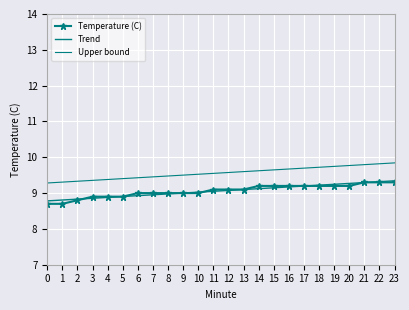

What is the difference between the Trend values at 2 and 15?

0.3